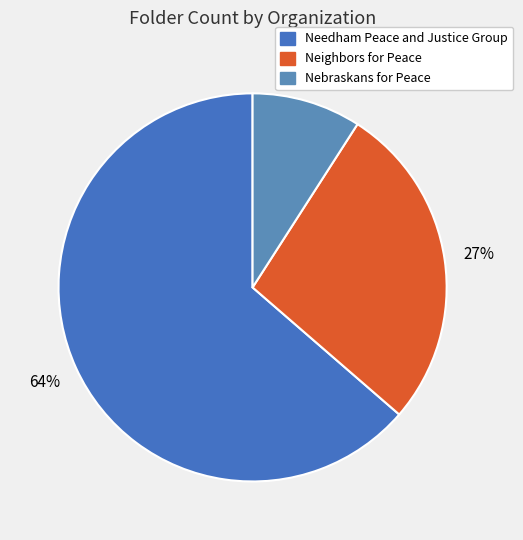

Count the number of slices in the pie.

3